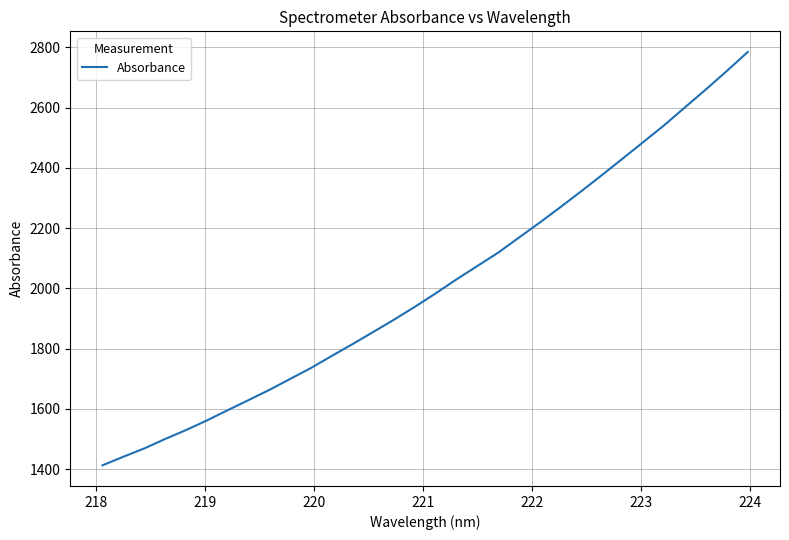

What is the maximum value shown in the chart?

2784.5